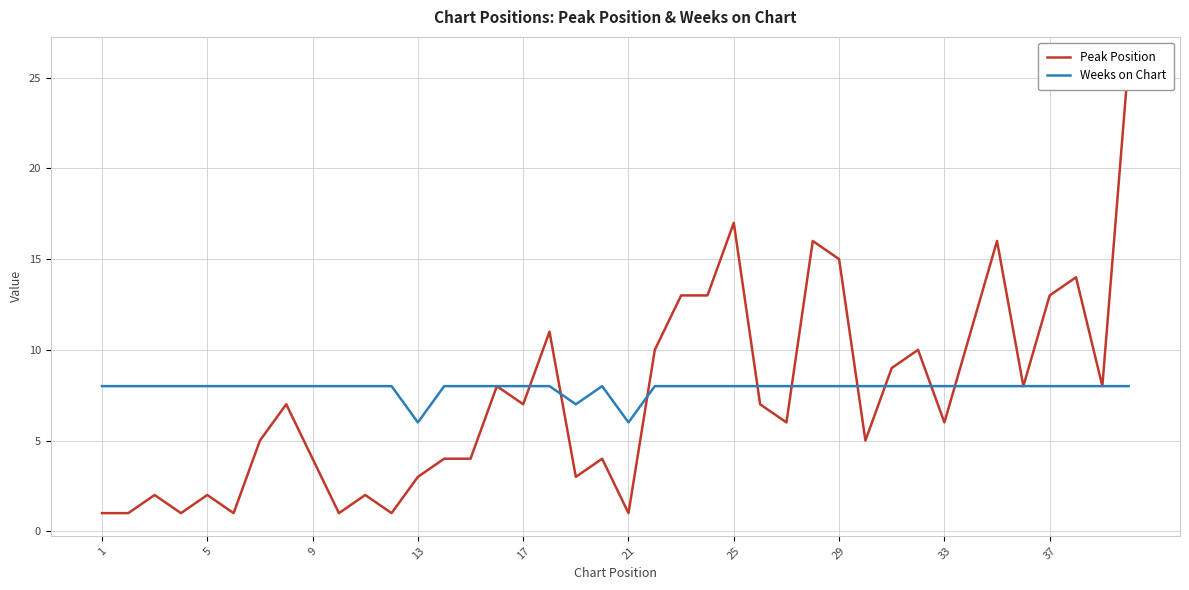

The value of Weeks on Chart at 9 is 4. True or false?

False